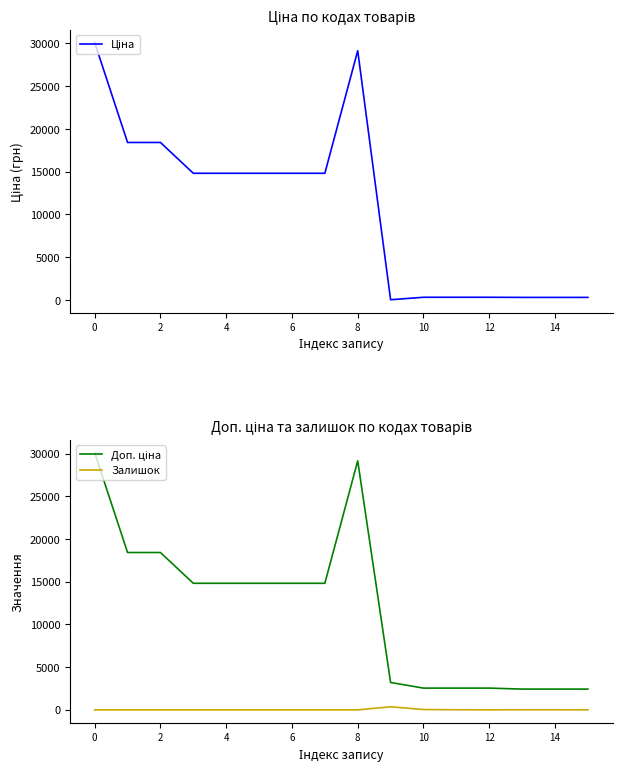

Reading left to right, list all the values displayed in this chart.

Ціна: 30102.8	18420.9	18420.9	14817.6	14817.6	14817.6	14817.6	14817.6	29152.3	32.0	318.3	318.3	318.3	304.1	304.1	304.1
Доп. ціна: 30102.8	18420.9	18420.9	14817.6	14817.6	14817.6	14817.6	14817.6	29152.3	3205.0	2546.4	2546.4	2546.4	2432.8	2432.8	2432.8
Залишок: 0.0	0.0	0.0	0.0	0.0	0.0	0.0	0.0	0.0	360.0	38.0	15.0	5.0	14.0	10.0	5.0